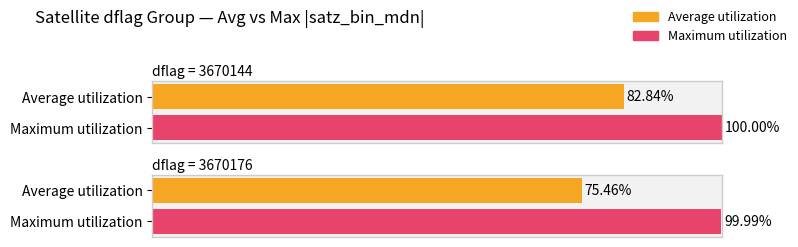

Which series has the largest range (max minus min)?

Average utilization